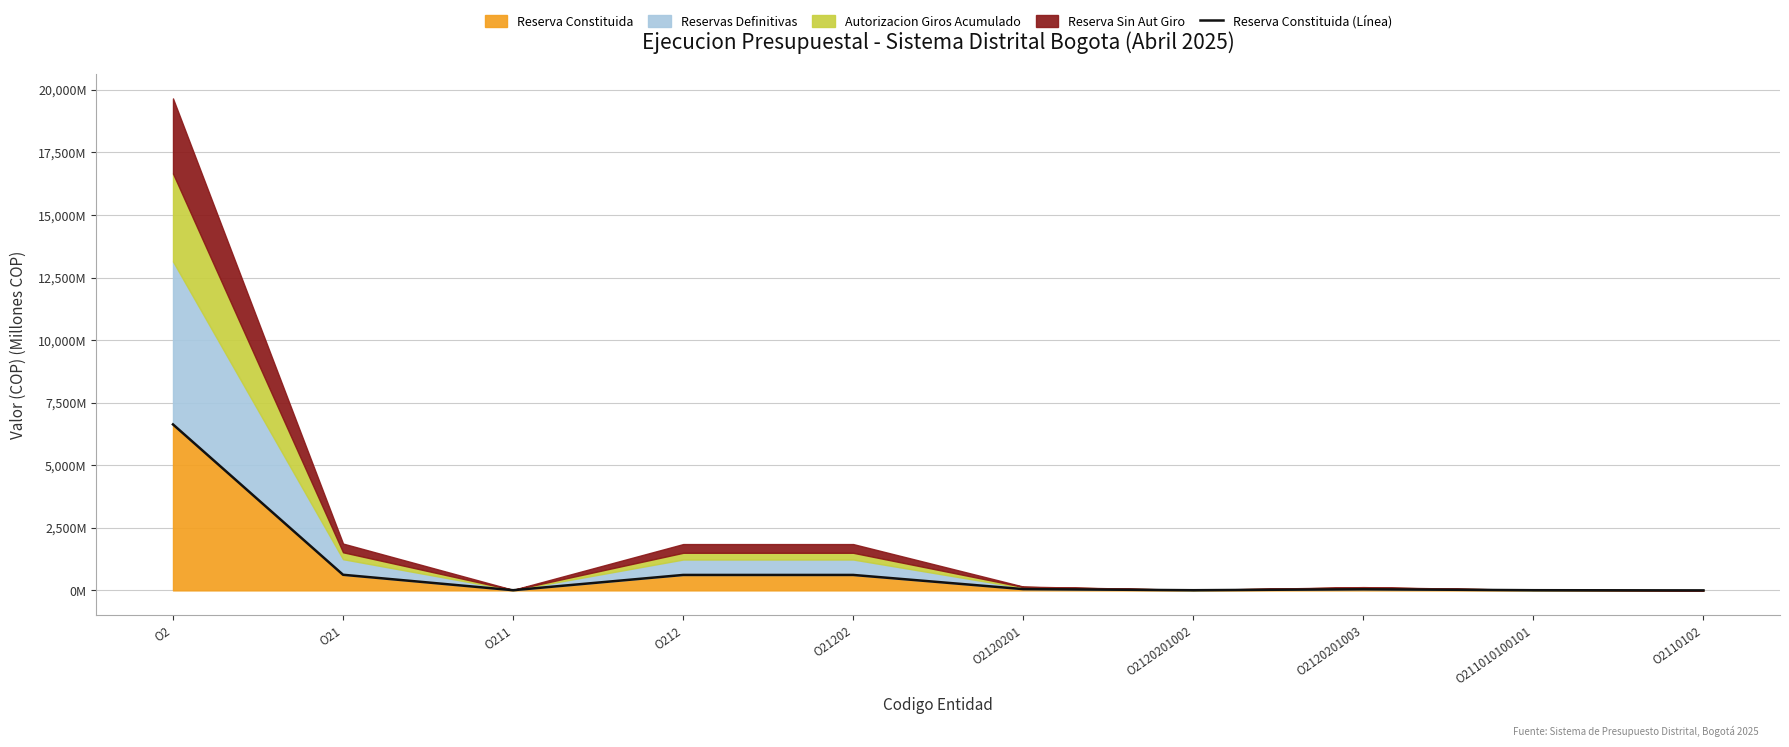

How many interior local valleys (lower than both neighbors) does the data have?

2